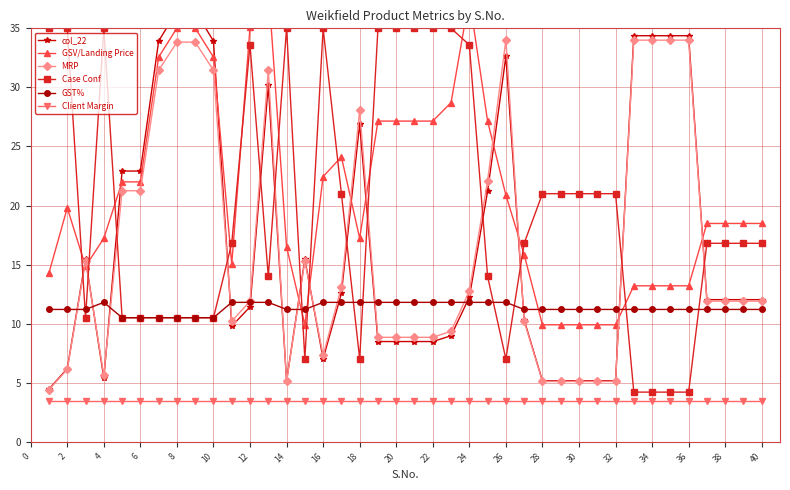

What is the value of the GST% point at the 18th from the left?

11.8